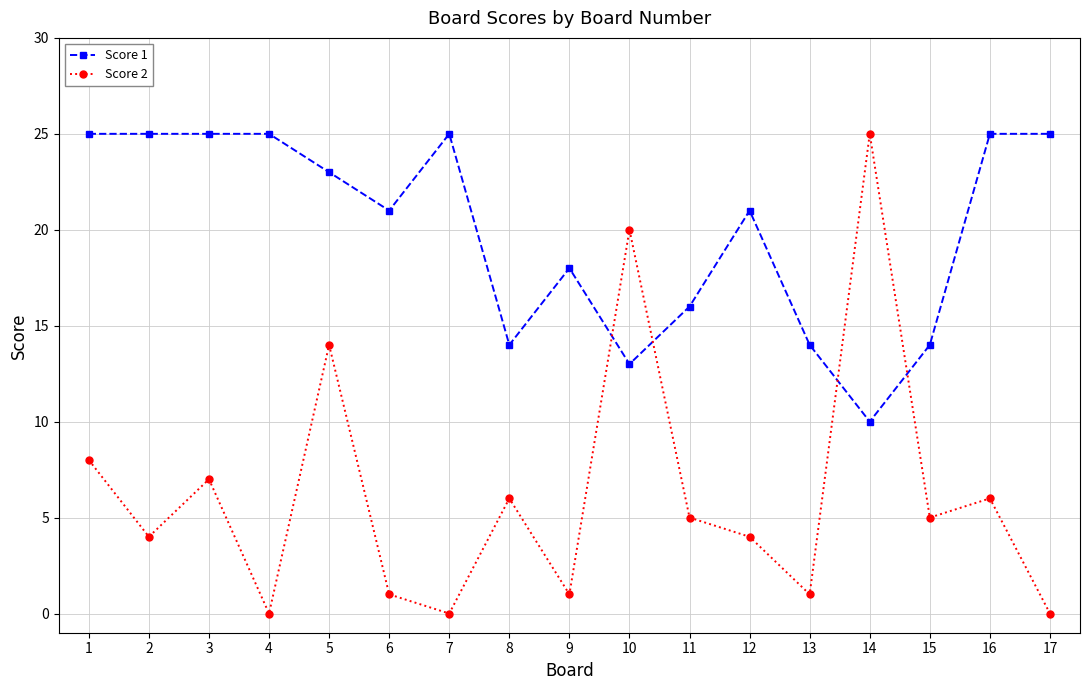

What is the greatest value displayed?

25